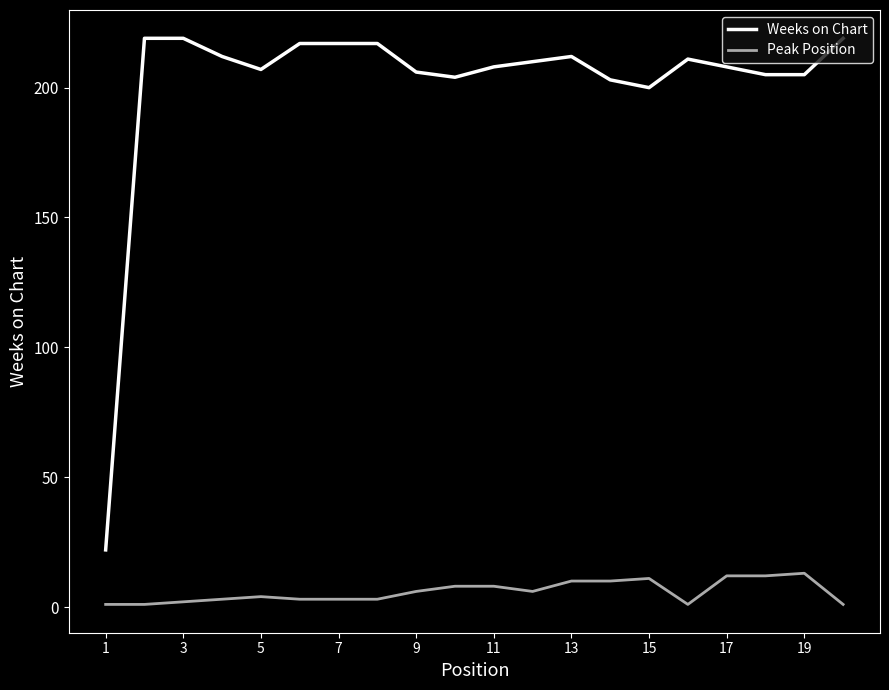

True or false: Weeks on Chart and Peak Position cross at least once.

False